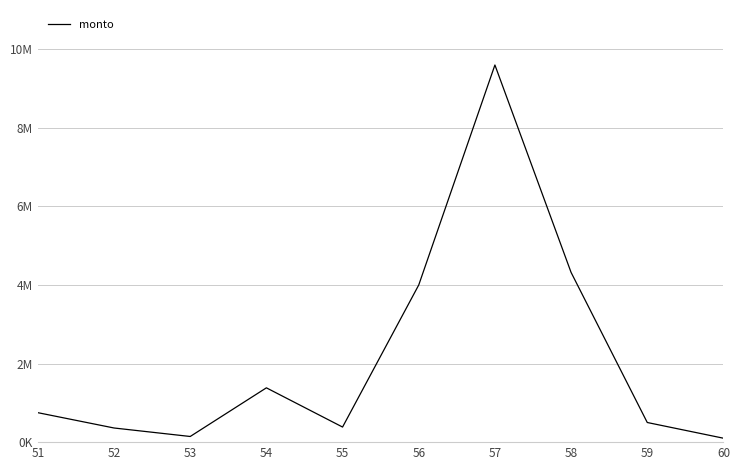

The value at 60 is 100000. True or false?

True